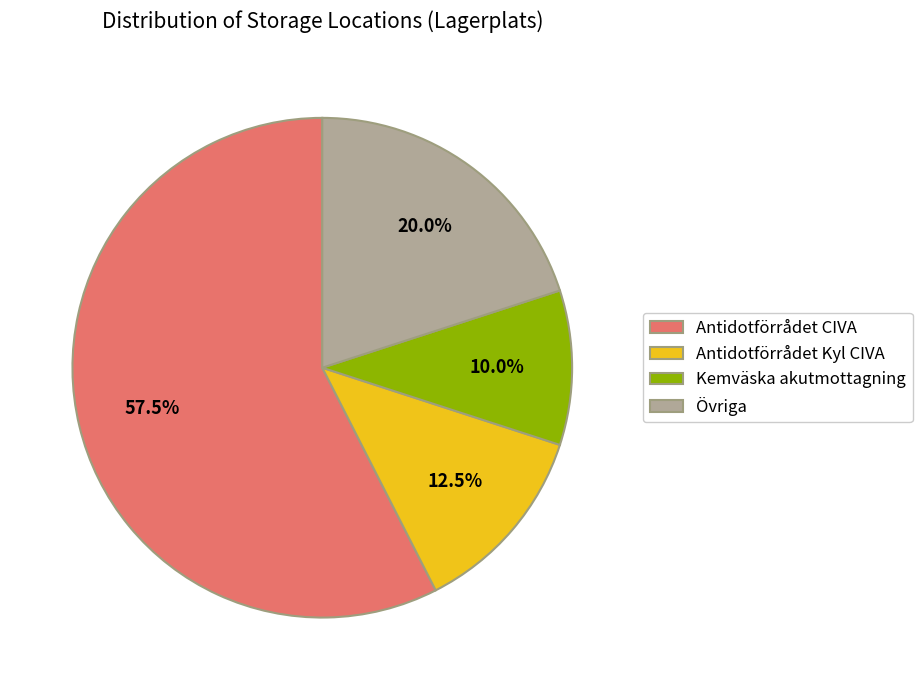

What is the majority slice?

Antidotförrådet CIVA